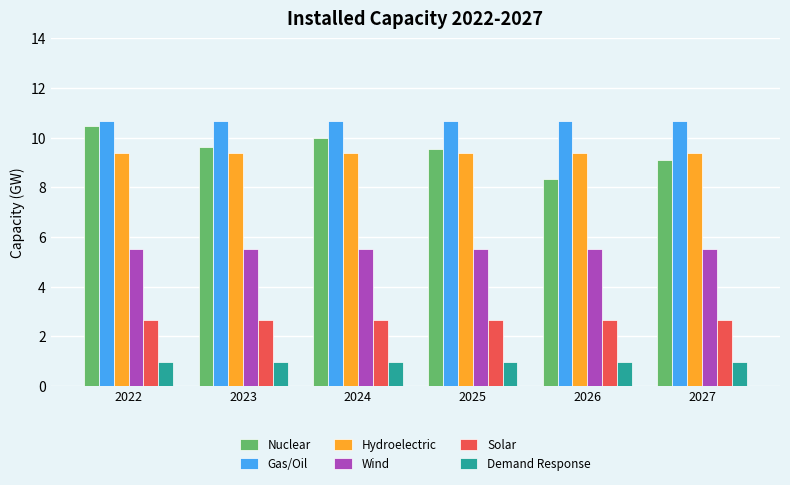

Between 2024 and 2025, which series saw the biggest shift?

Nuclear